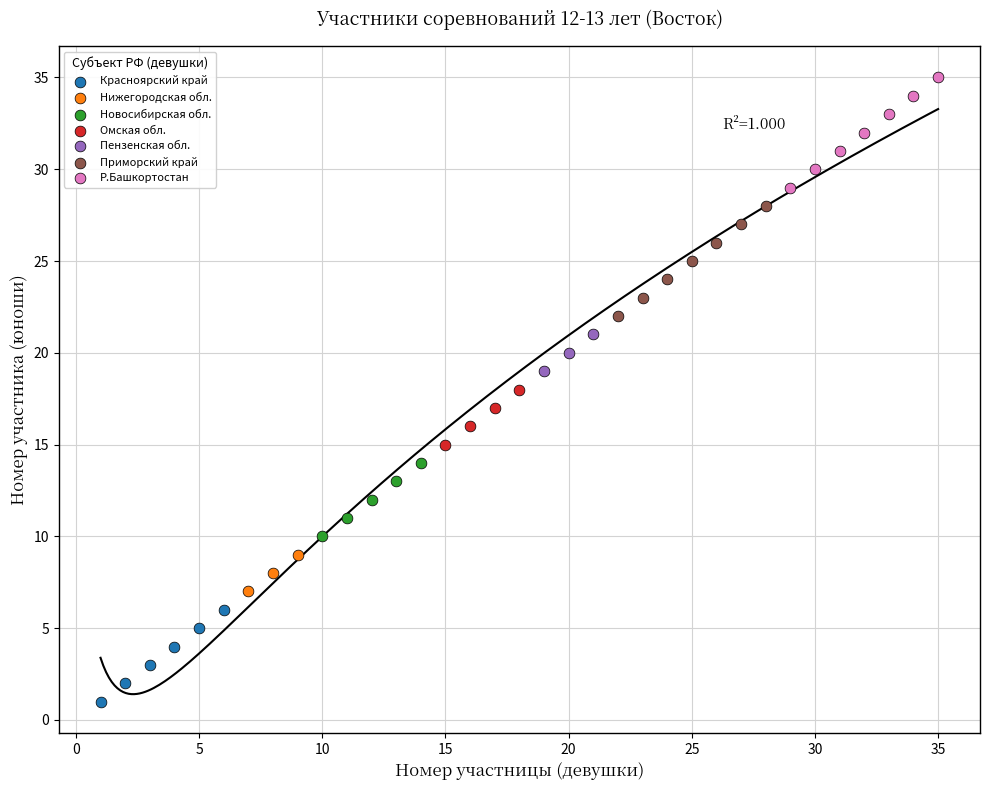

Which series contains the highest Y value?

Р.Башкортостан